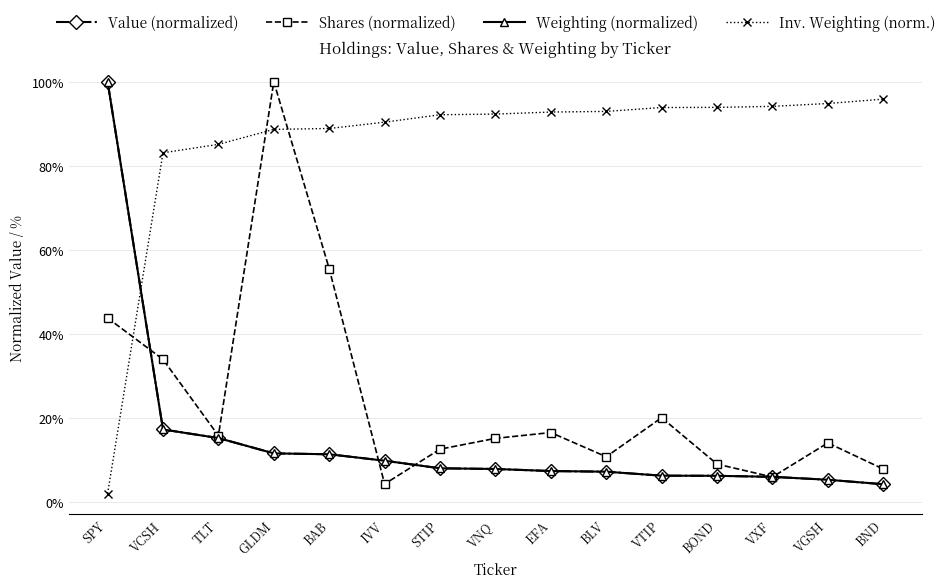

Does the chart have visible grid lines?

Yes